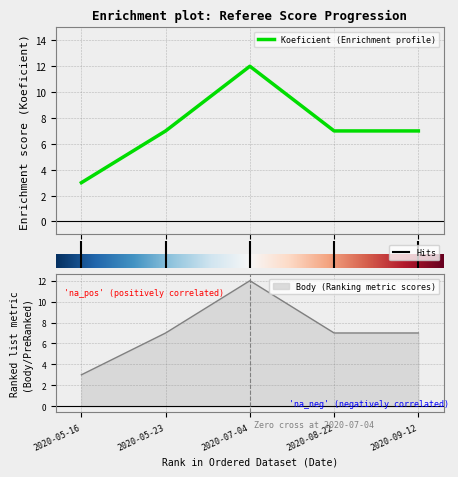

True or false: Body and Koeficient intersect in this chart.

False